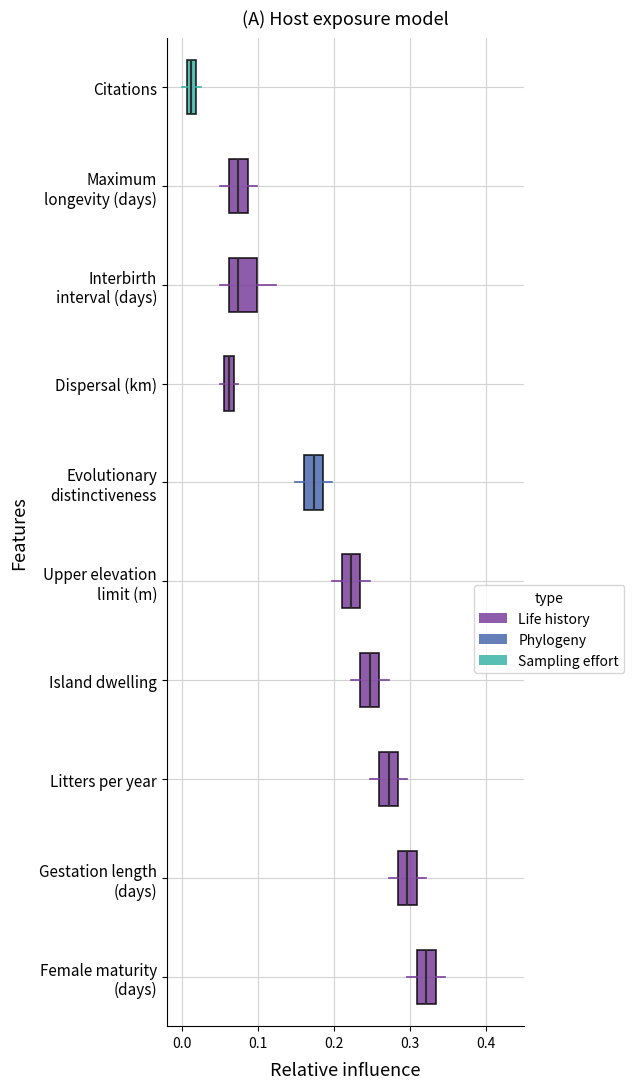

Where is the left edge of the box for Evolutionary distinctiveness on the x-axis? The values are not printed on the chart, so give them approximately, as read against the axis.

0.16